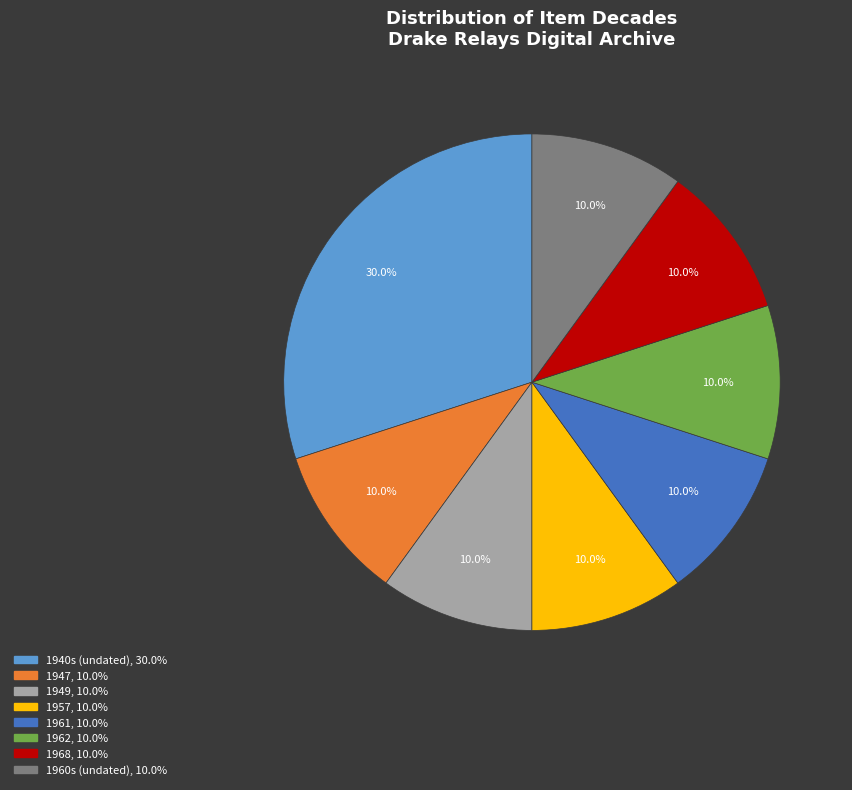

Is there any slice that represents more than half of the pie?

No